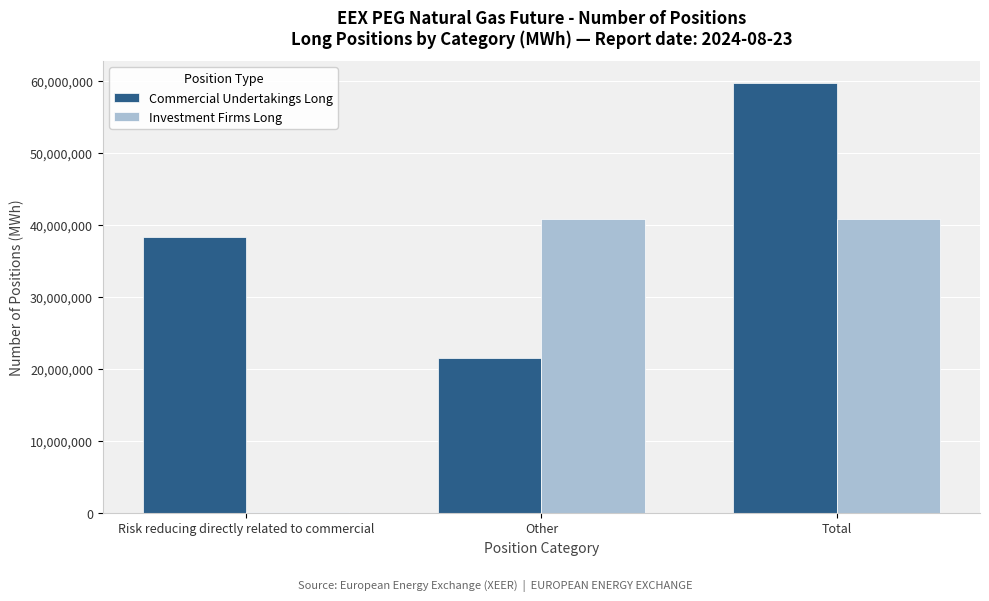

The value of Commercial Undertakings Long at Risk reducing directly related to commercial is 68017497. True or false?

False